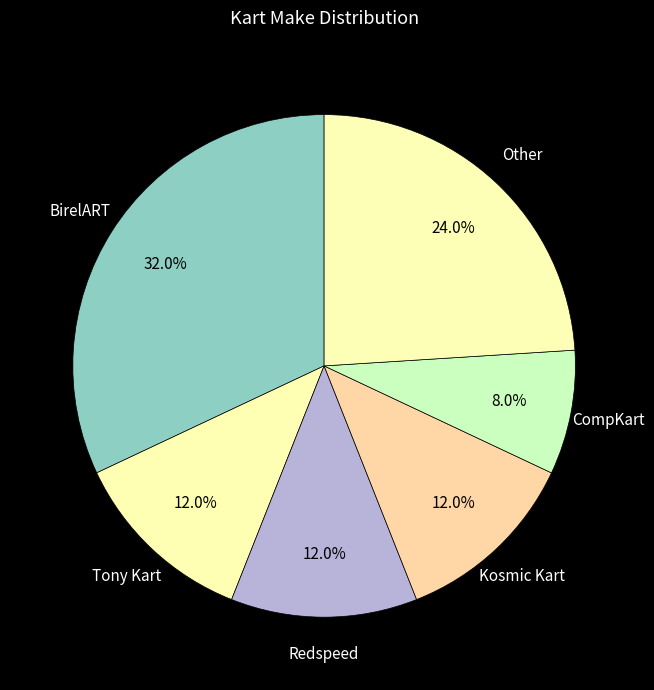

Which slice is the smallest?

CompKart